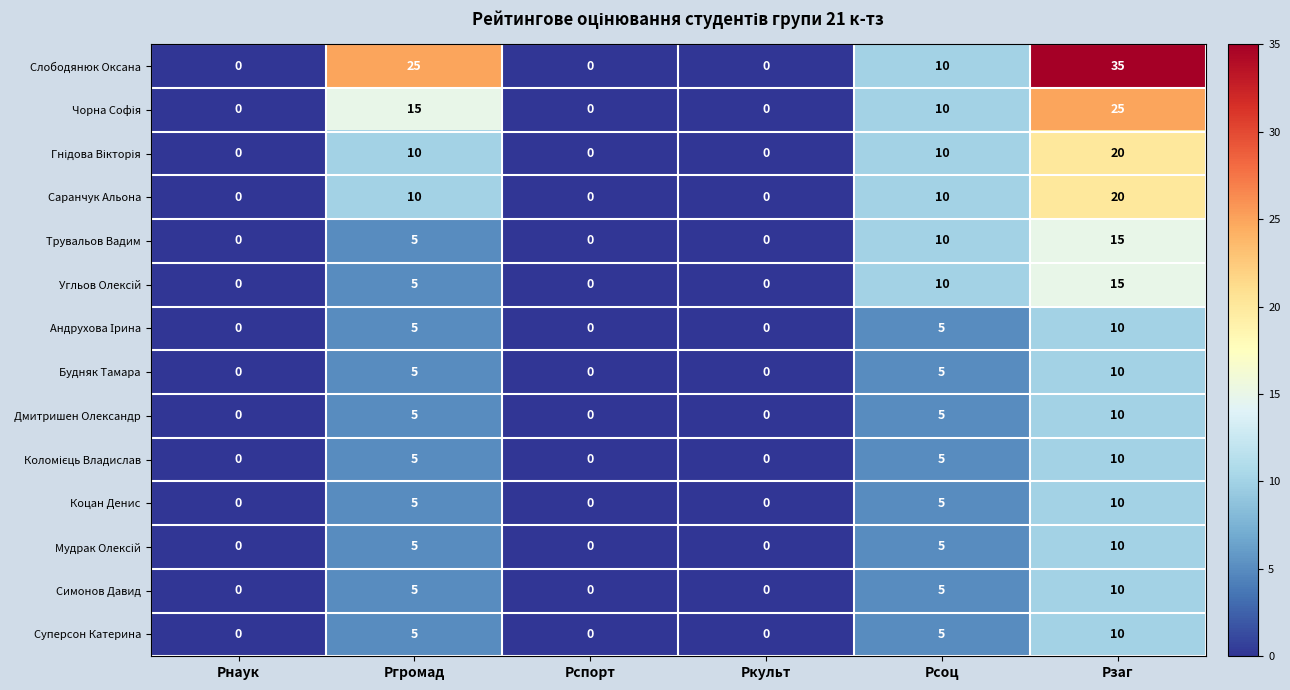

What is the maximum value shown in the chart?

35